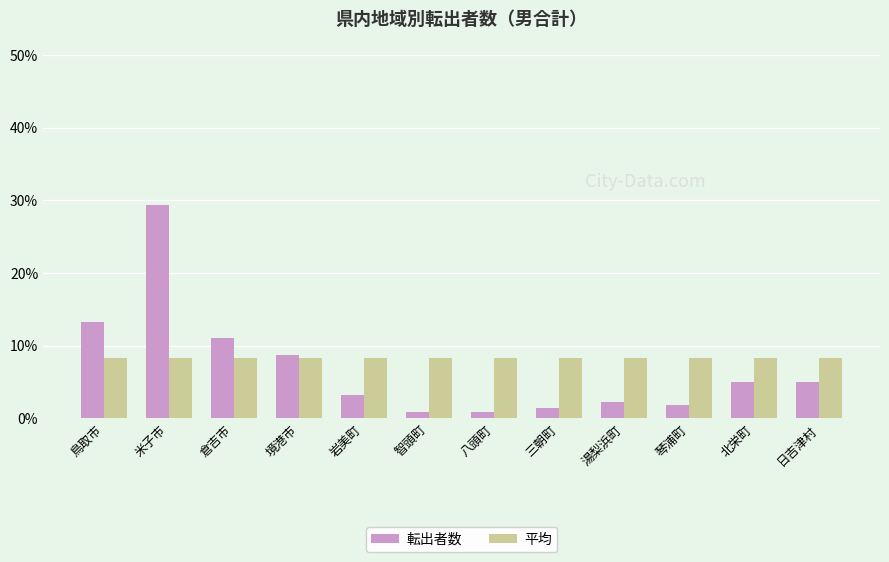

Reading right to left, extract all data points from this chart.

転出者数: 日吉津村=5.0	北栄町=5.0	琴浦町=1.8	湯梨浜町=2.3	三朝町=1.4	八頭町=0.9	智頭町=0.9	岩美町=3.2	境港市=8.7	倉吉市=11.0	米子市=29.4	鳥取市=13.3
平均: 日吉津村=8.3	北栄町=8.3	琴浦町=8.3	湯梨浜町=8.3	三朝町=8.3	八頭町=8.3	智頭町=8.3	岩美町=8.3	境港市=8.3	倉吉市=8.3	米子市=8.3	鳥取市=8.3